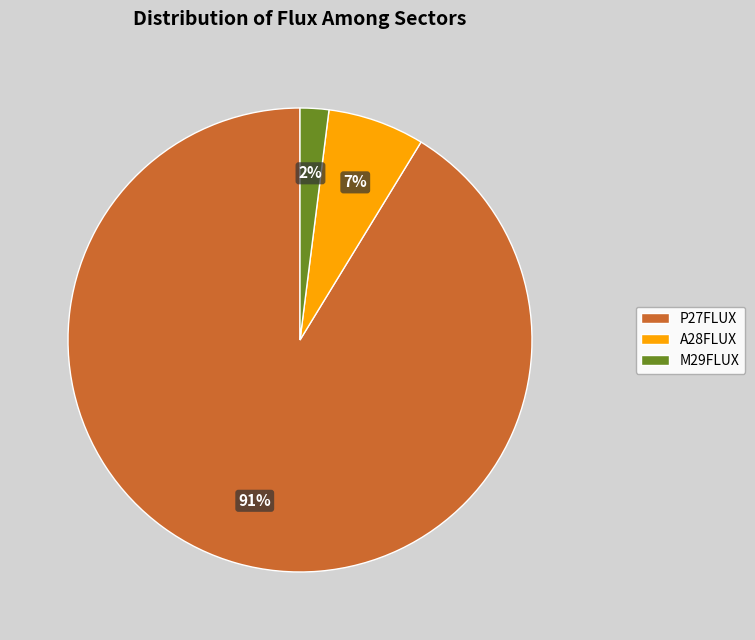

Rank the categories by value from highest to lowest.

P27FLUX, A28FLUX, M29FLUX